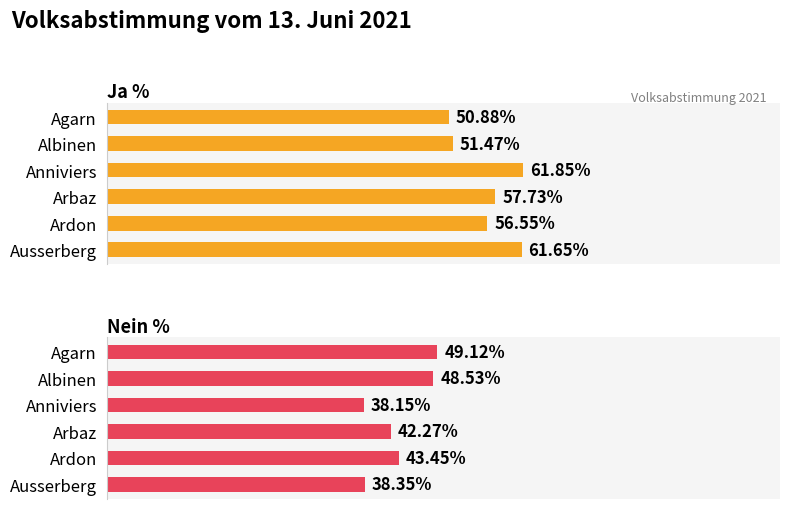

List the labels in order of Nein % value, largest first.

Agarn, Albinen, Ardon, Arbaz, Ausserberg, Anniviers